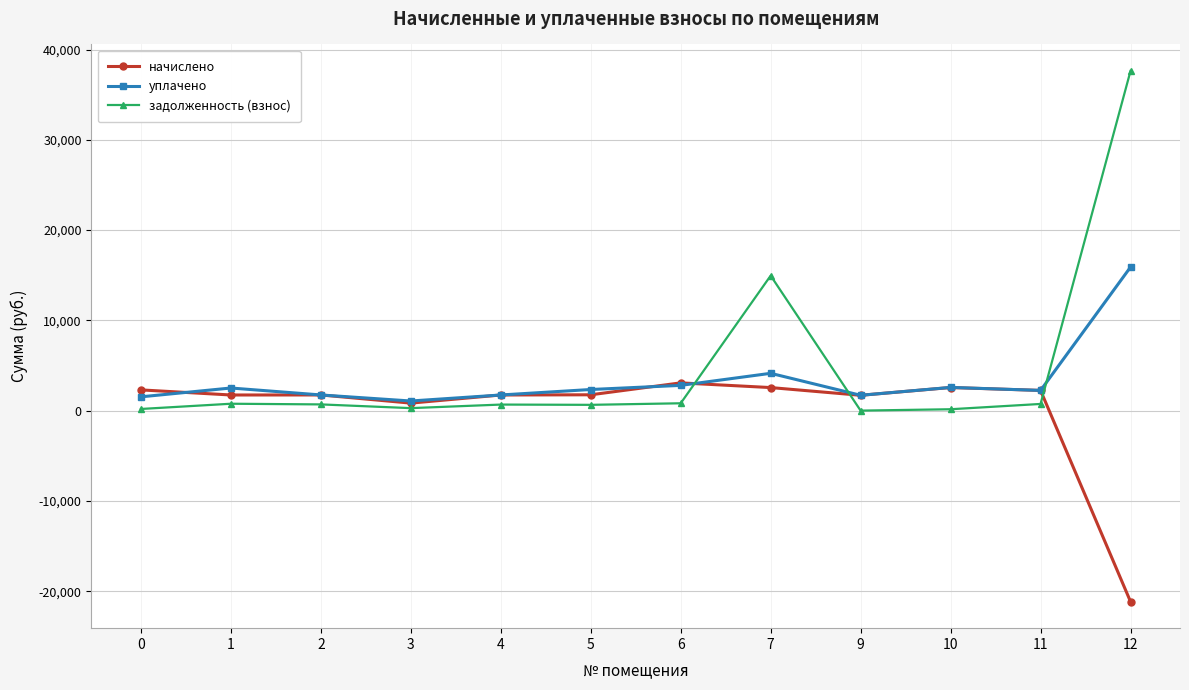

Rank the series by their maximum value, from highest to lowest.

задолженность (взнос), уплачено, начислено